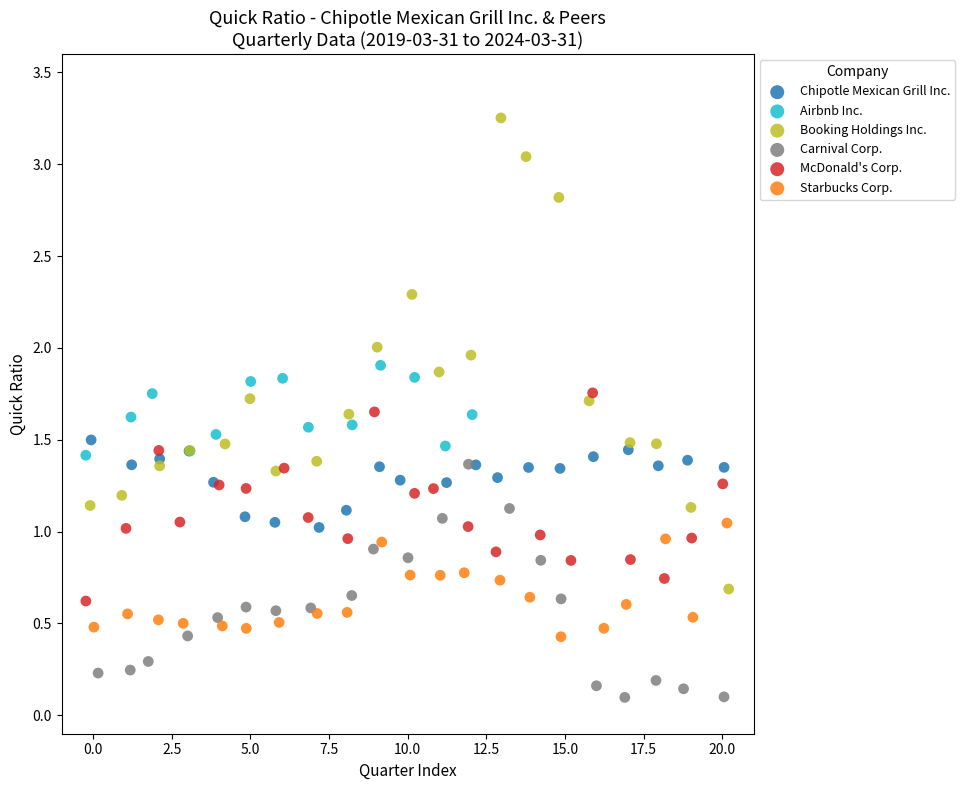

Which series contains the lowest Y value?

Carnival Corp.